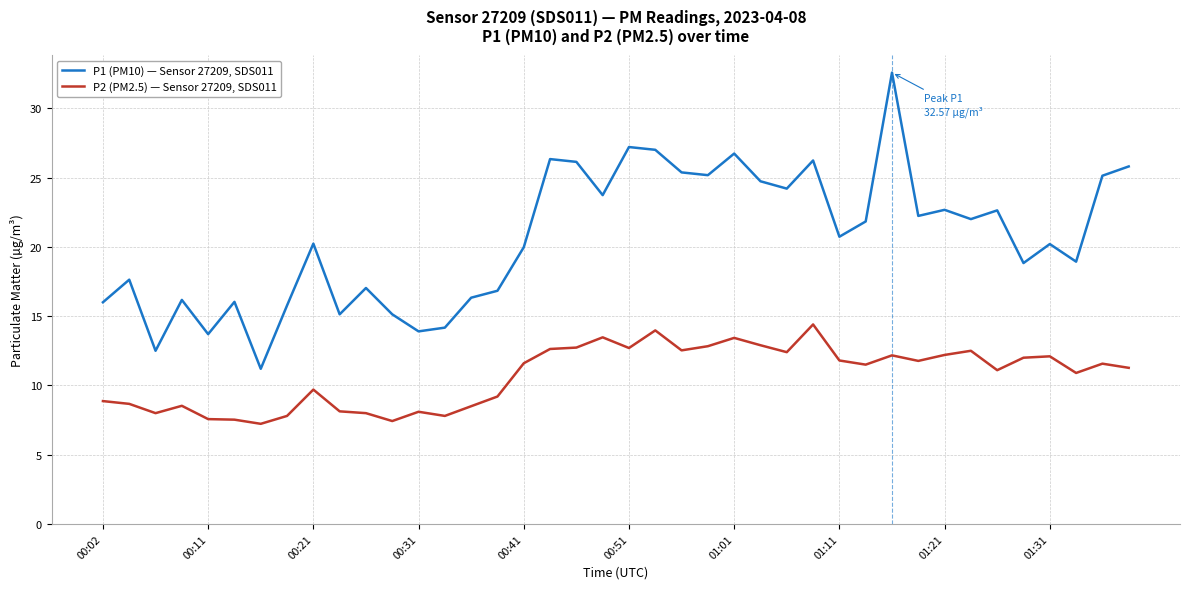

Which series has the largest range (max minus min)?

P1 (PM10) — Sensor 27209, SDS011